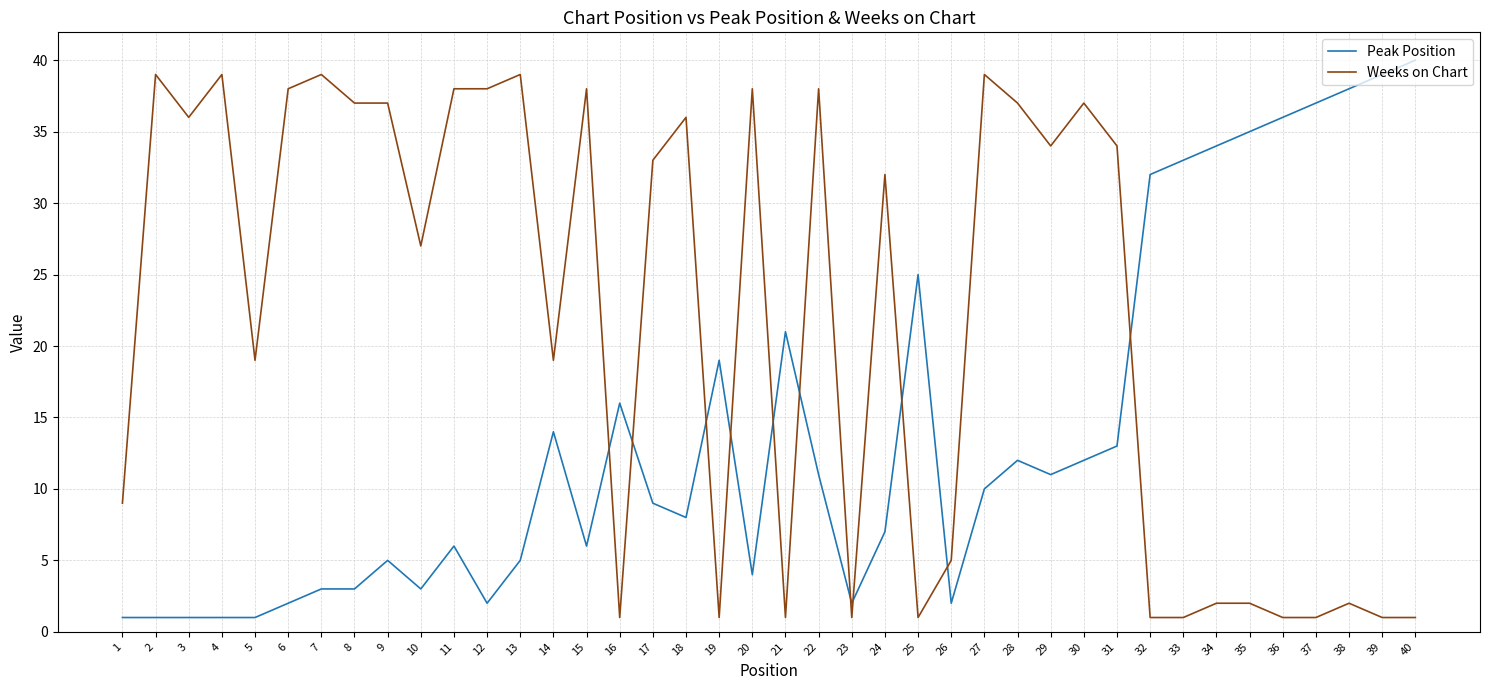

What is the difference between the maximum and minimum values in the Weeks on Chart series?

38